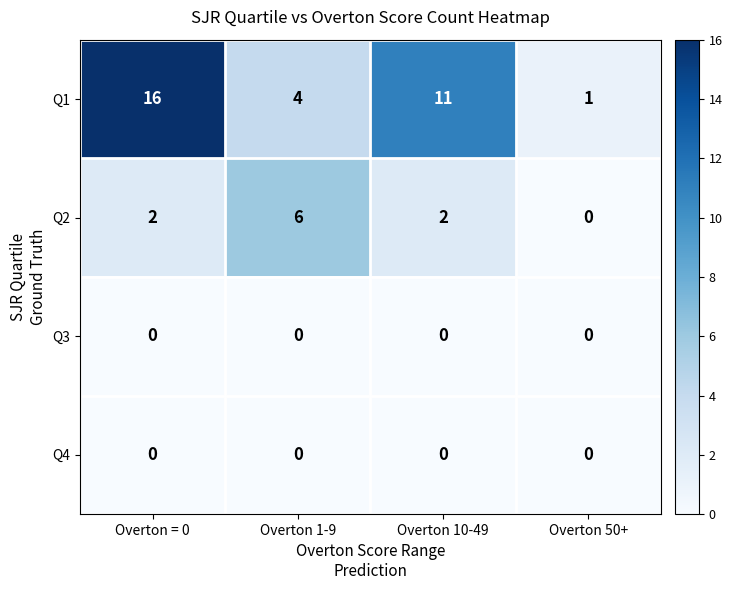

What is the total value across all series at Overton = 0?

18